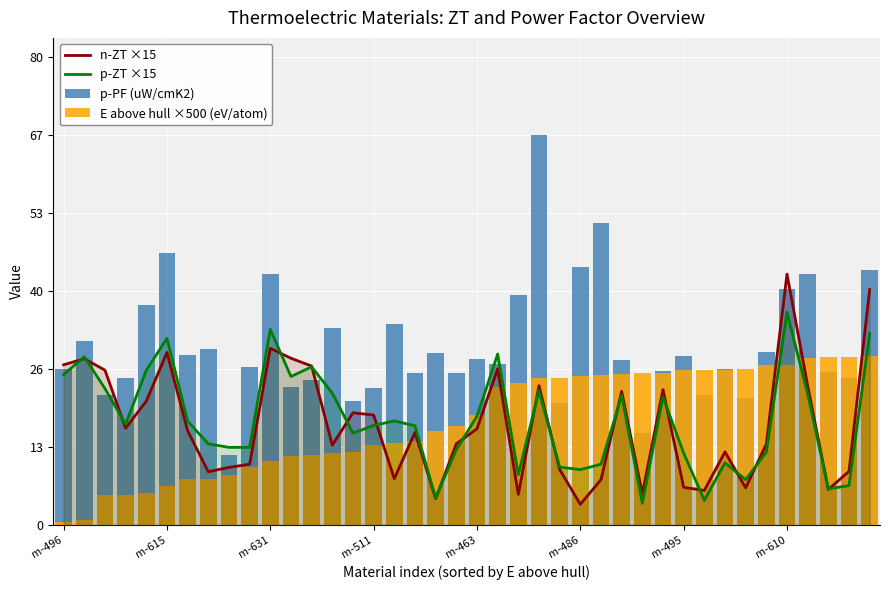

What is the total value across all series at 23?

139.9